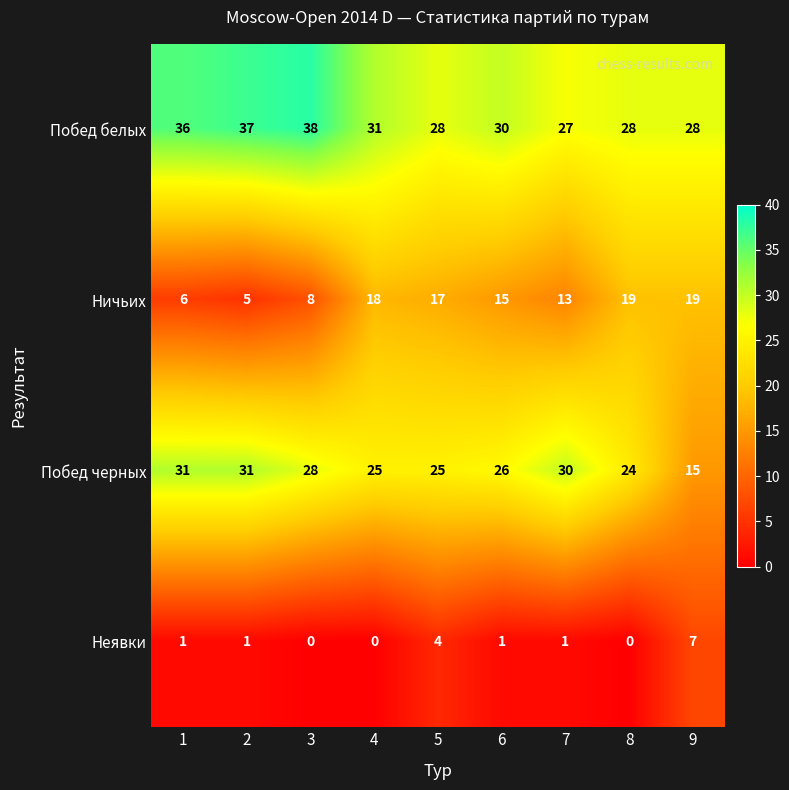

What is the difference between the highest and lowest values at 1?

35